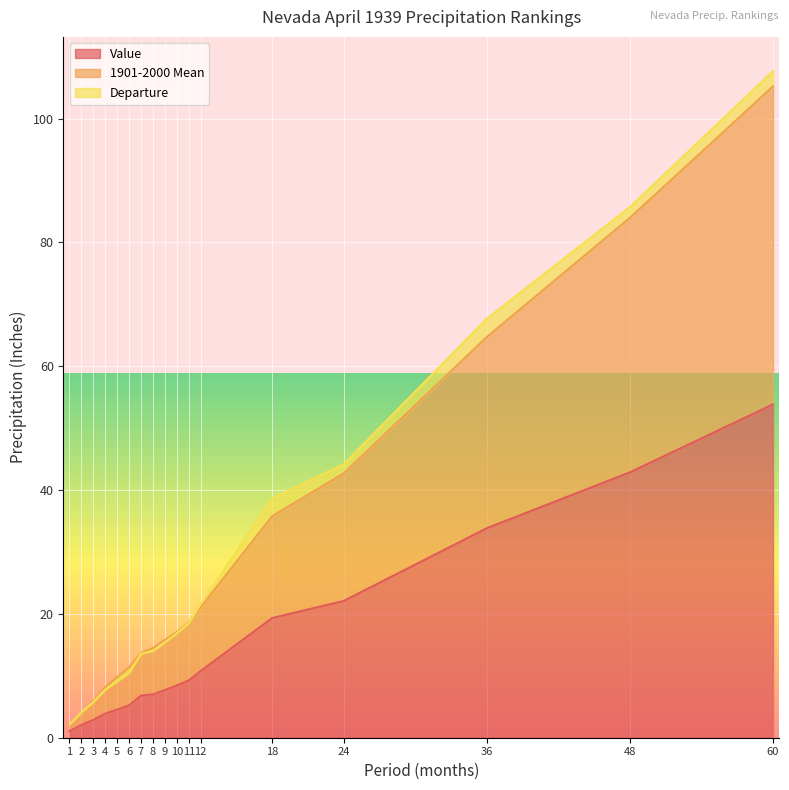

At which category is the sum across all series the highest?

60